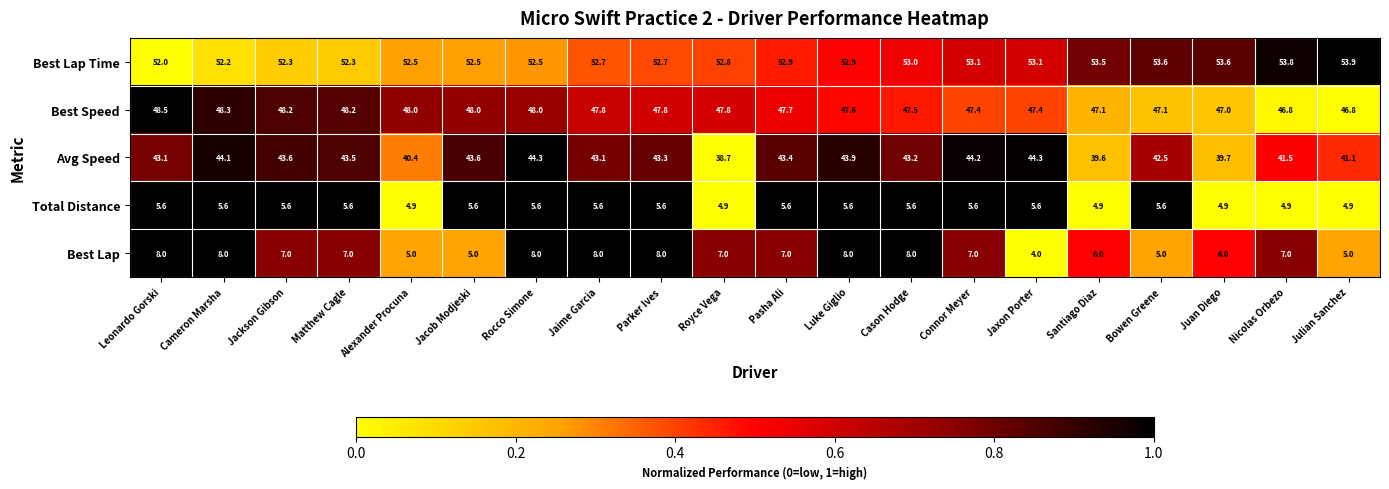

At which category is the sum across all series the highest?

Rocco Simone